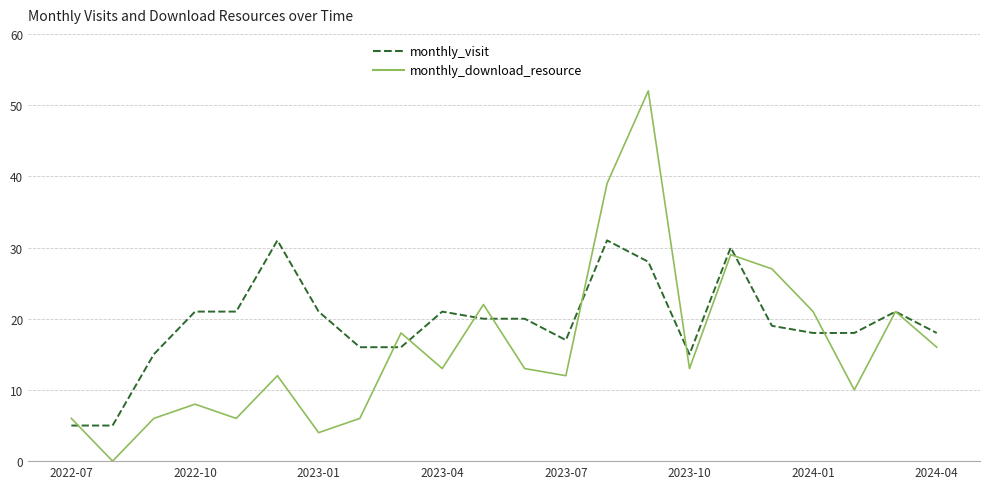

List the series in order of their overall mean, lowest first.

monthly_download_resource, monthly_visit